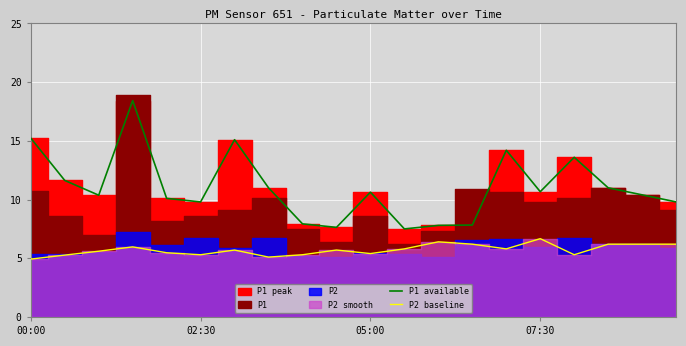

True or false: P1 available and P2 baseline intersect in this chart.

False